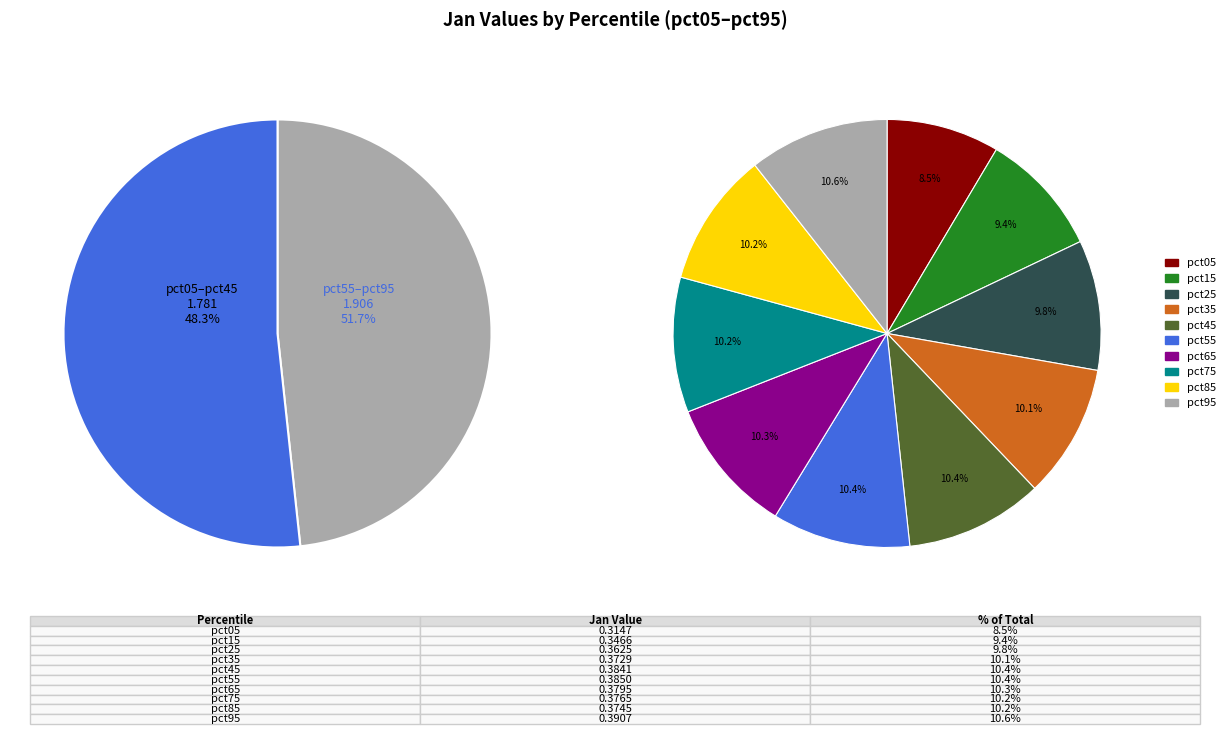

Between pct05 and pct45, which is larger?

pct45